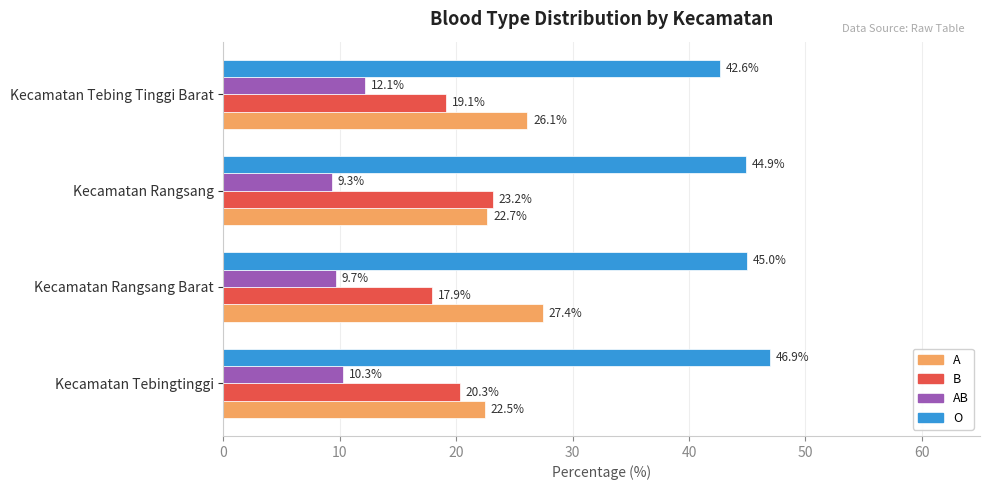

Which category has the lowest value in the B series?

Kecamatan Rangsang Barat